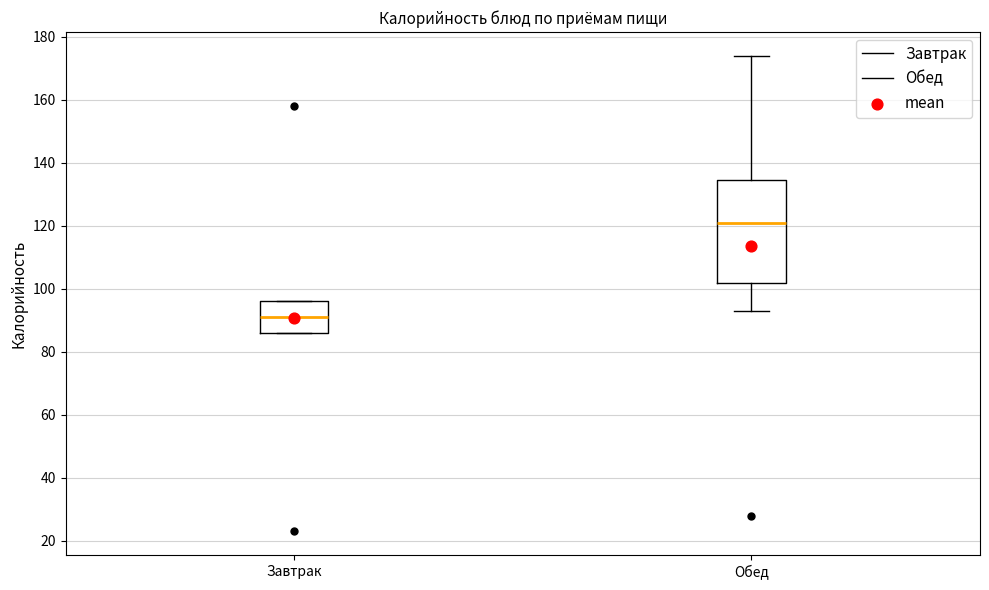

Which box's median line is the highest?

Обед